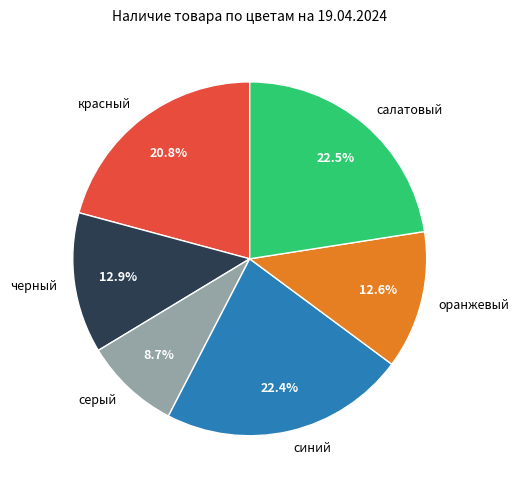

Which has a higher value, красный or оранжевый?

красный